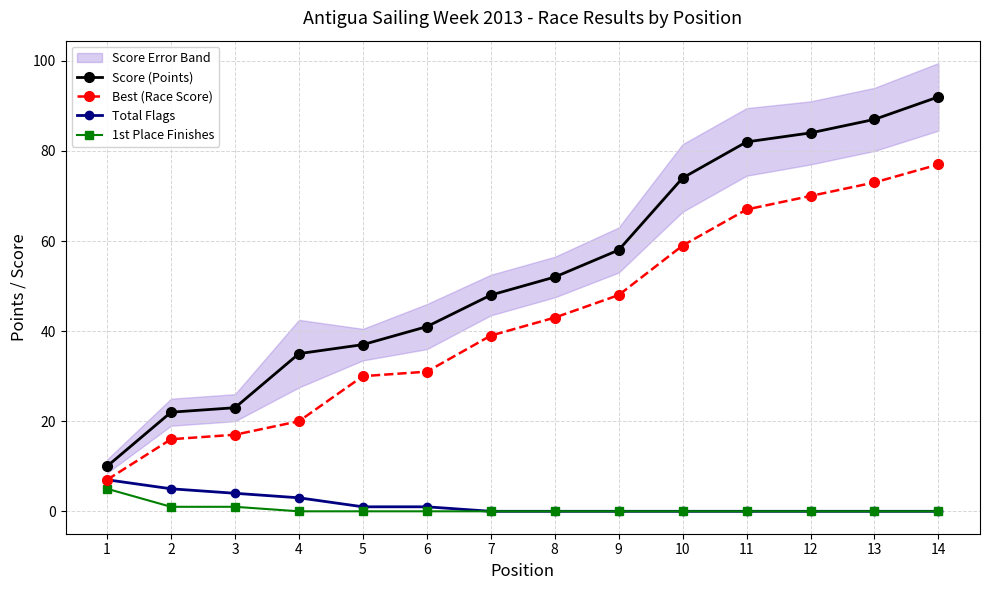

At how many categories does at least one series exceed 10?

13